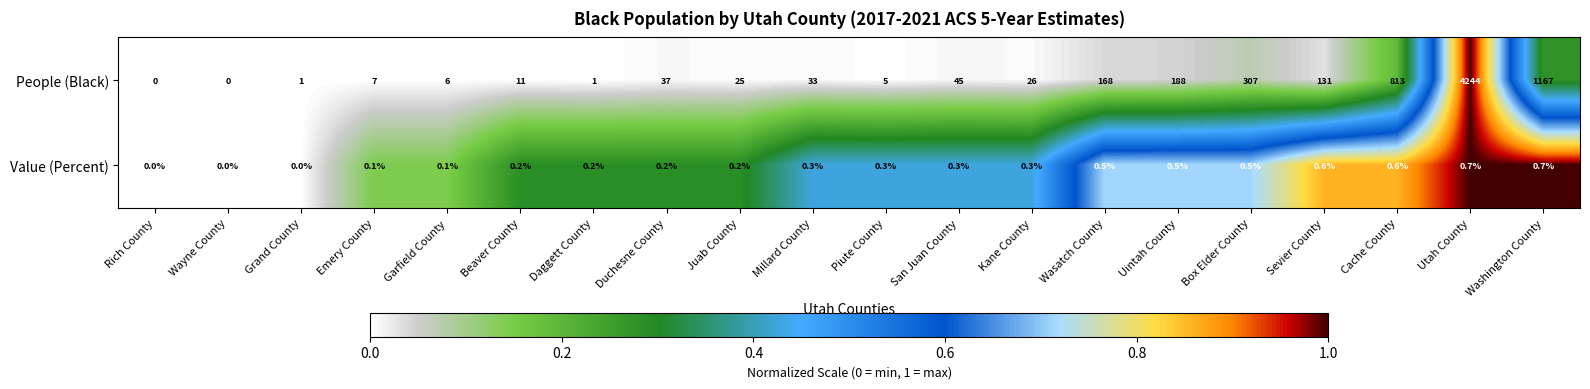

How many data points does each series have?

20